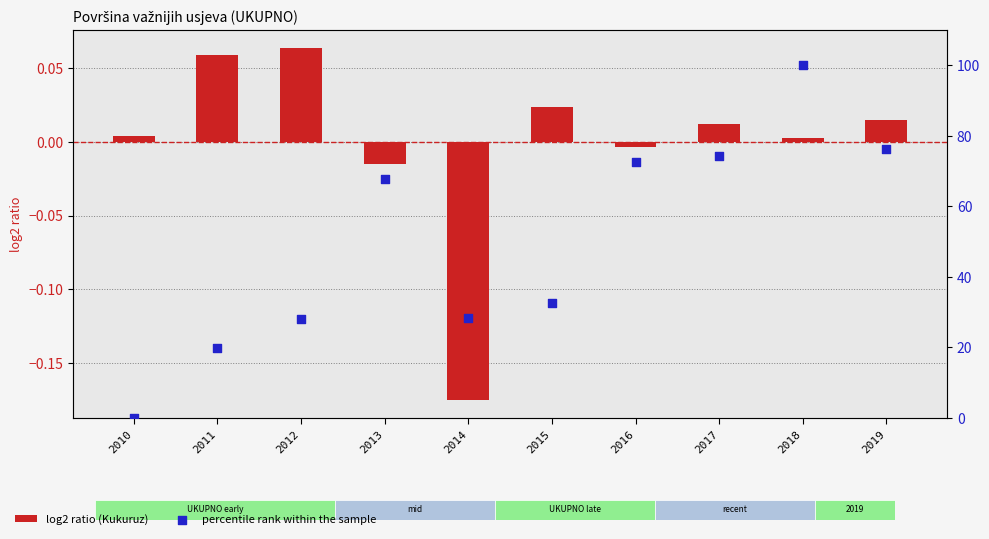

Which series has the widest spread of Y values?

percentile rank within the sample